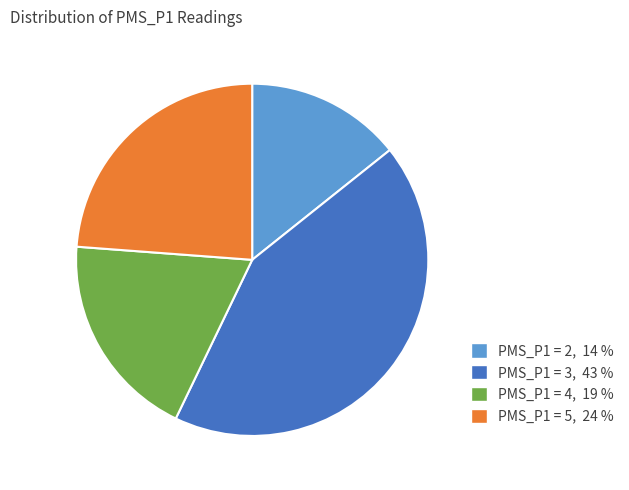

Does any single category account for the majority?

No